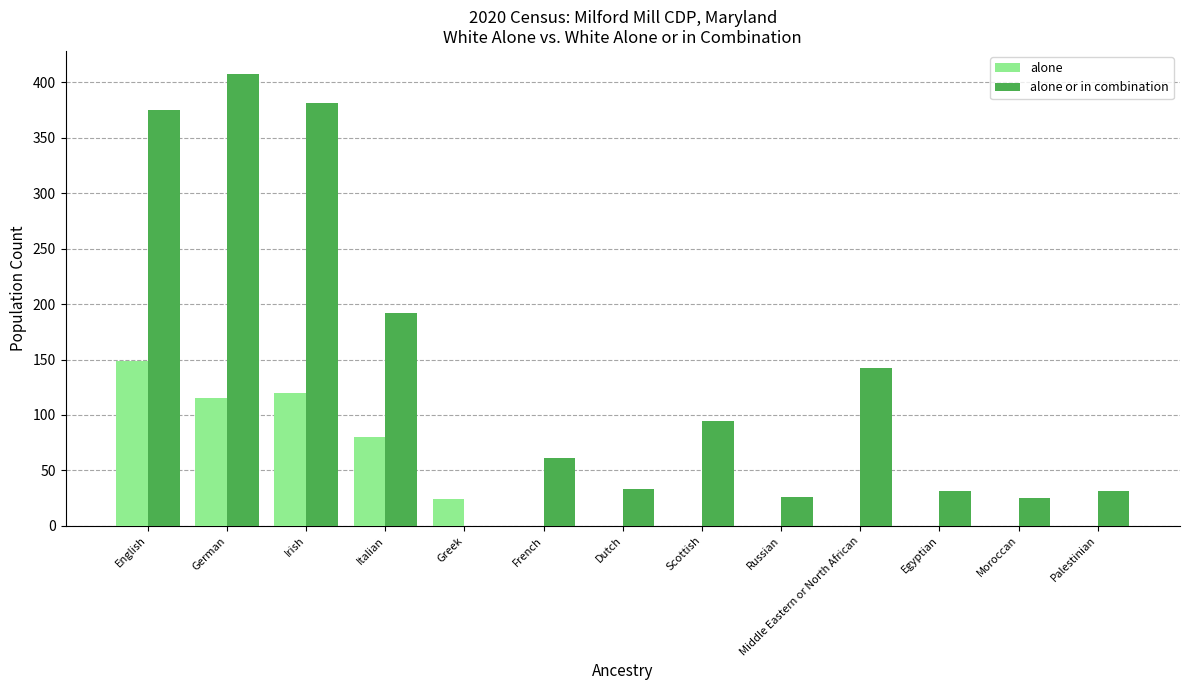

Which series has the largest total across all categories?

alone or in combination